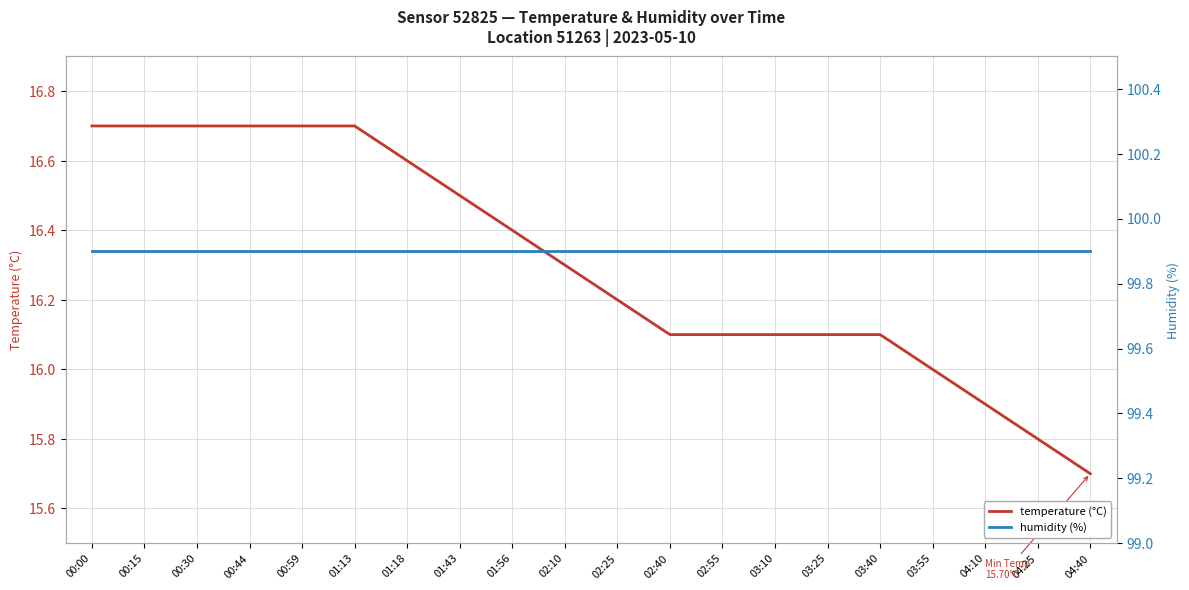

True or false: temperature (°C) has a value of 27.4 at 00:00.

False